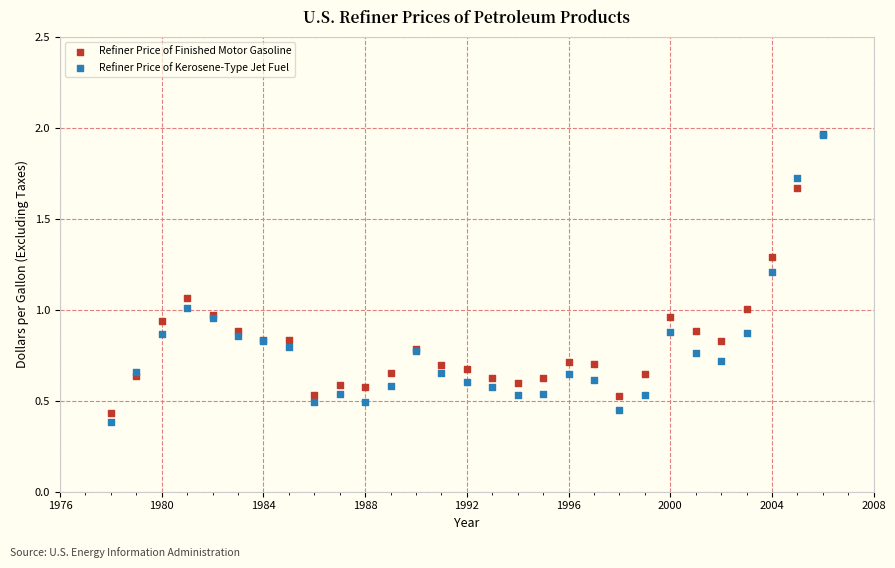

What are all the series names shown in the legend?

Refiner Price of Finished Motor Gasoline, Refiner Price of Kerosene-Type Jet Fuel